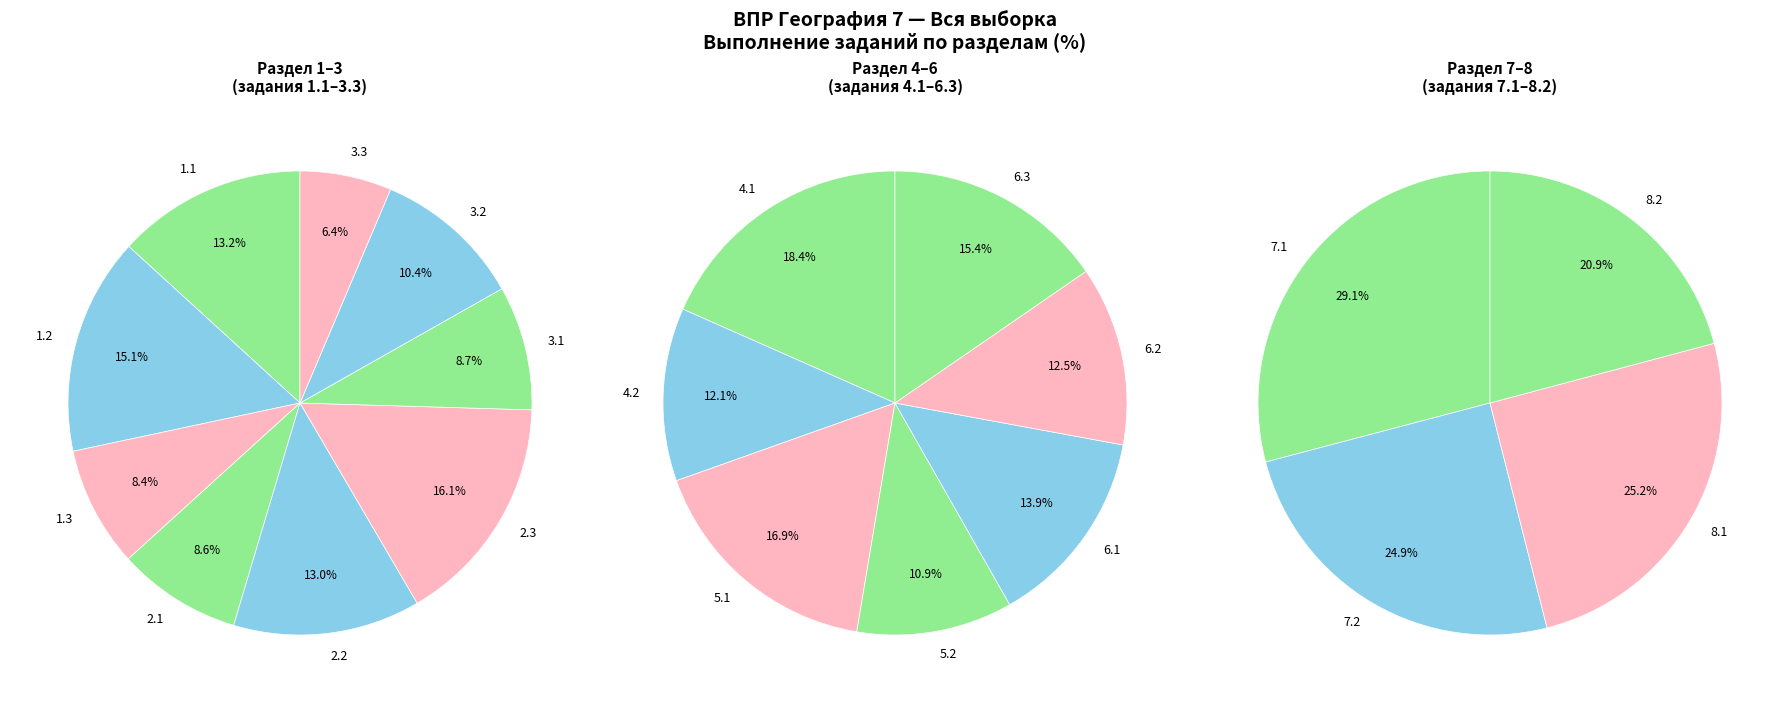

Is there a majority slice in this chart?

No